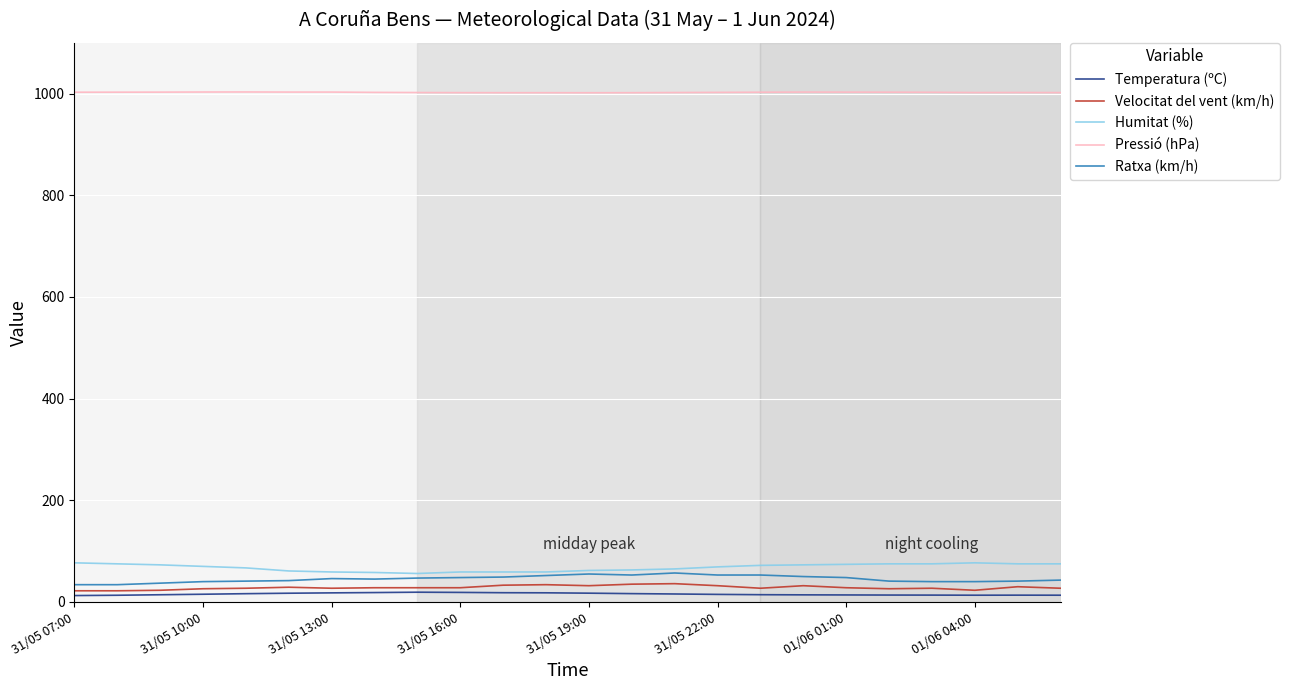

True or false: Pressió (hPa) and Humitat (%) intersect in this chart.

False